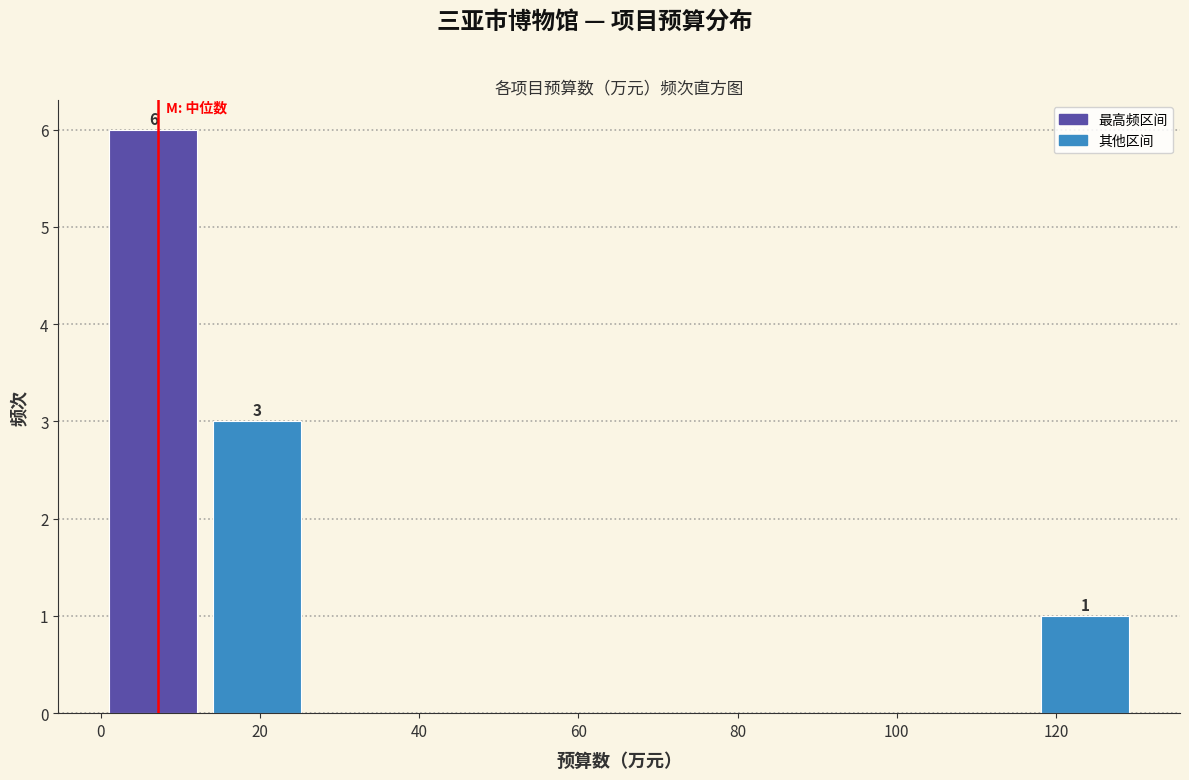

Over which range of the x-axis is the bar tallest?

0 to 14